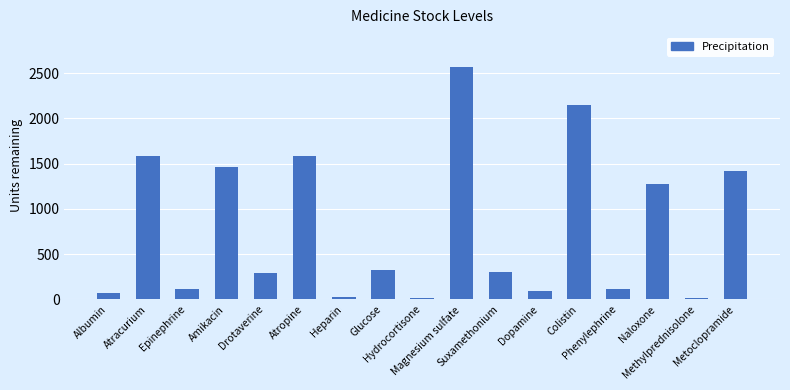

True or false: the data shows 110 at Phenylephrine.

True